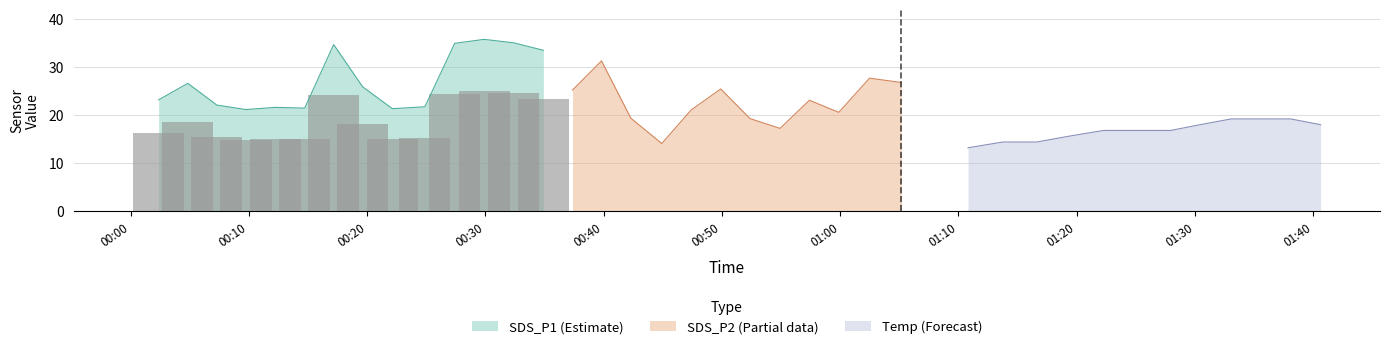

Which series changed the most between 2022/07/03 00:14:43 and 2022/07/03 00:29:53?

SDS_P1